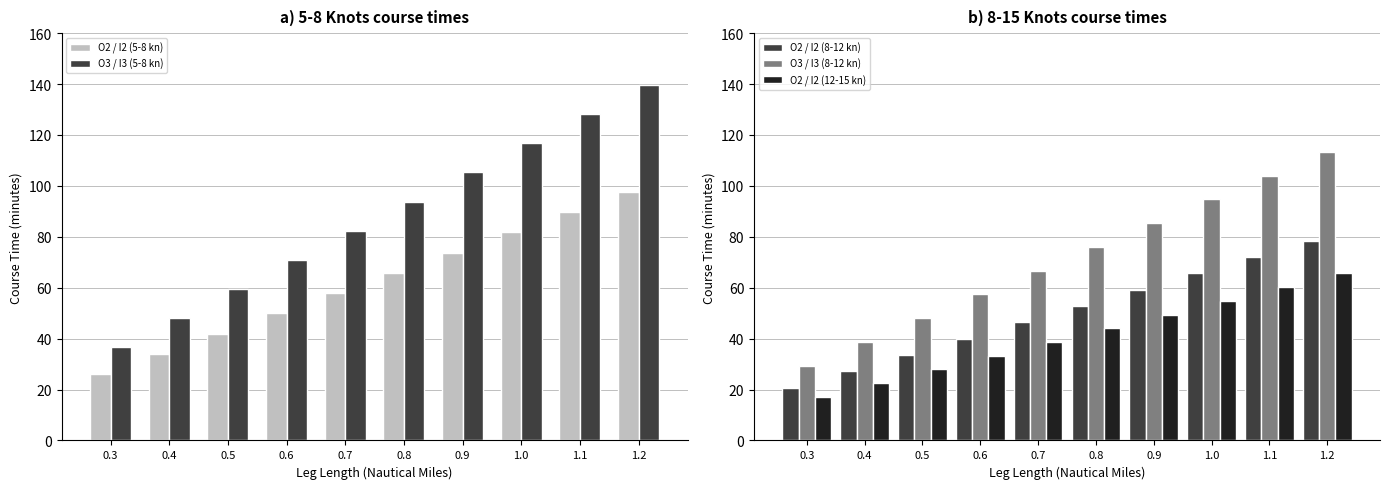

List the labels in order of O3 / I3 (5-8 kn) value, smallest first.

0.3, 0.4, 0.5, 0.6, 0.7, 0.8, 0.9, 1.0, 1.1, 1.2